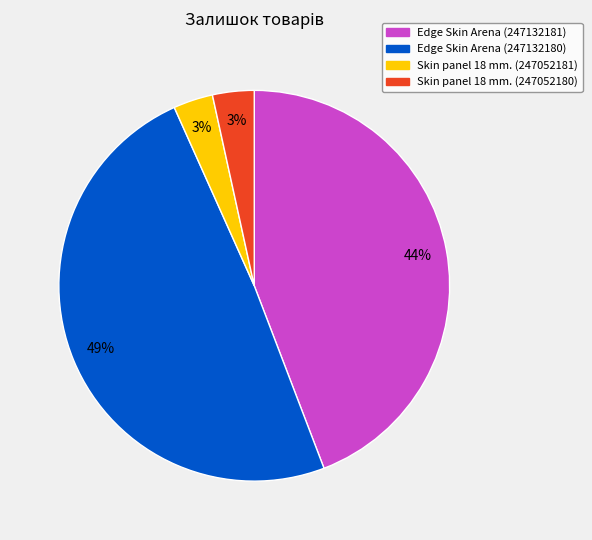

To the nearest percent, what percentage of the pie is Skin panel 18 mm. (247052180)?

3%